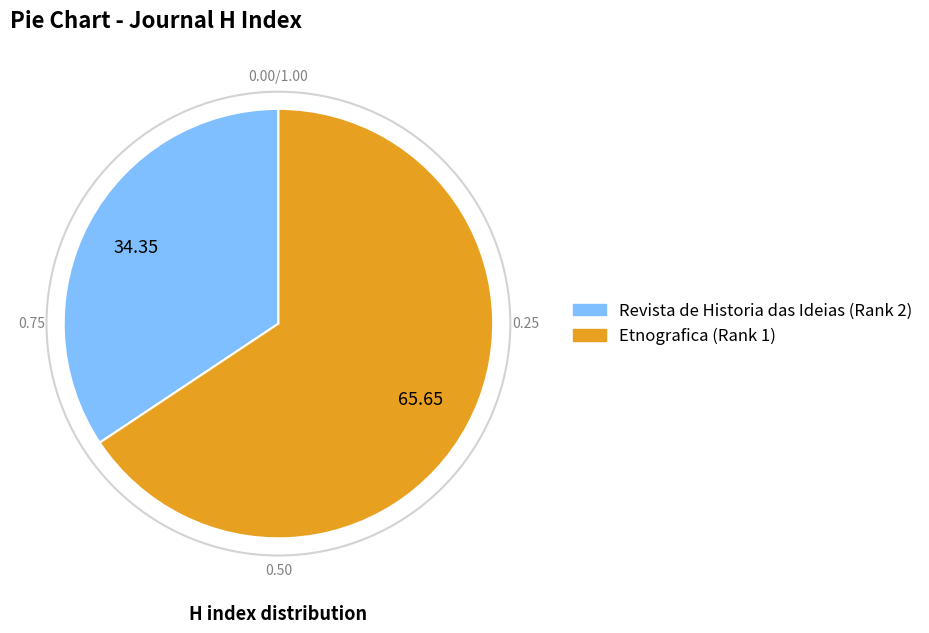

Do Etnografica (Rank 1) and Revista de Historia das Ideias (Rank 2) together represent more than half of the pie?

Yes